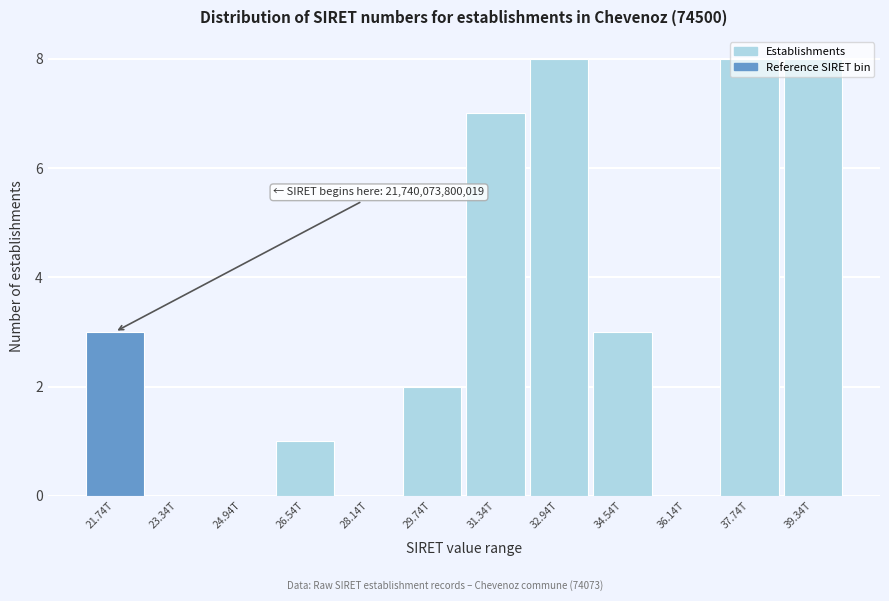

What is the sum of all values?

40